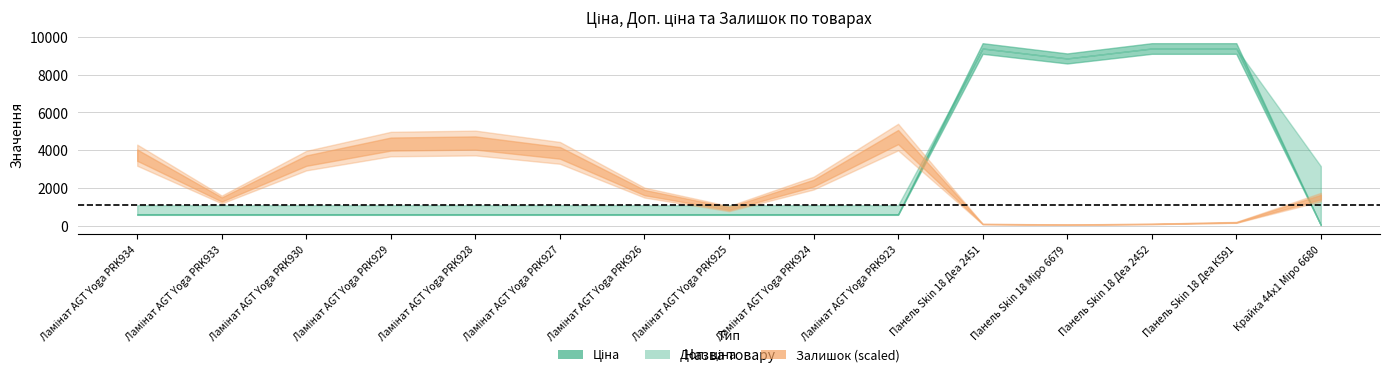

Which series has the widest spread of values?

Ціна